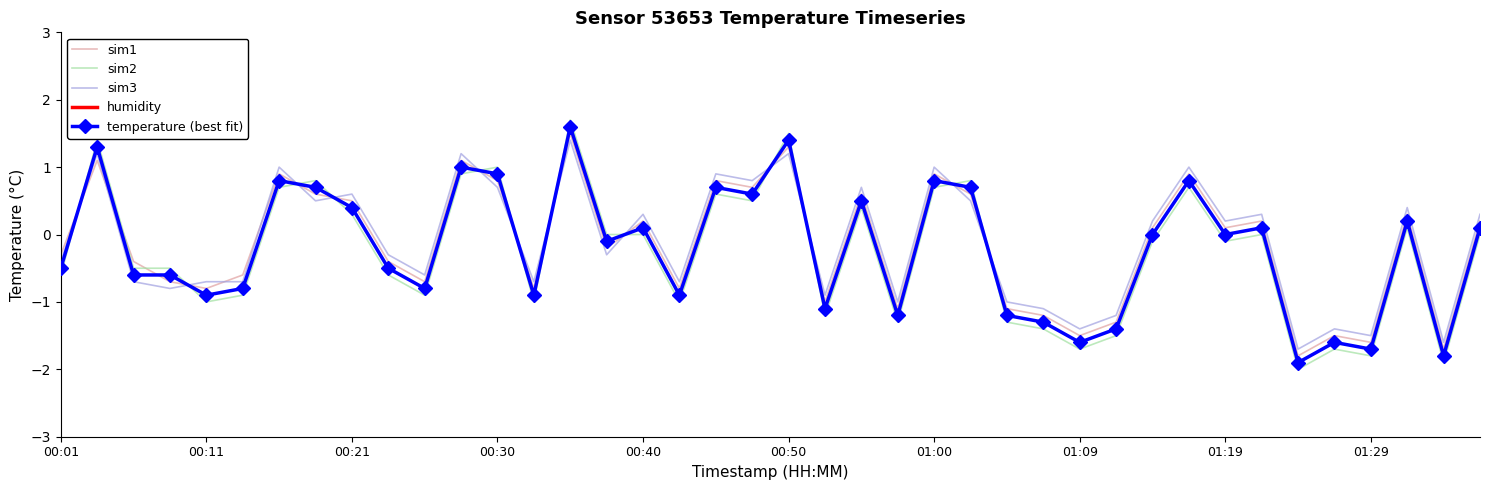

Which category has the lowest value across all series?

34